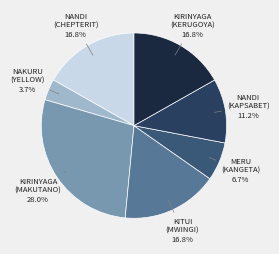

Does MERU (KANGETA) account for over 50% of the chart?

No